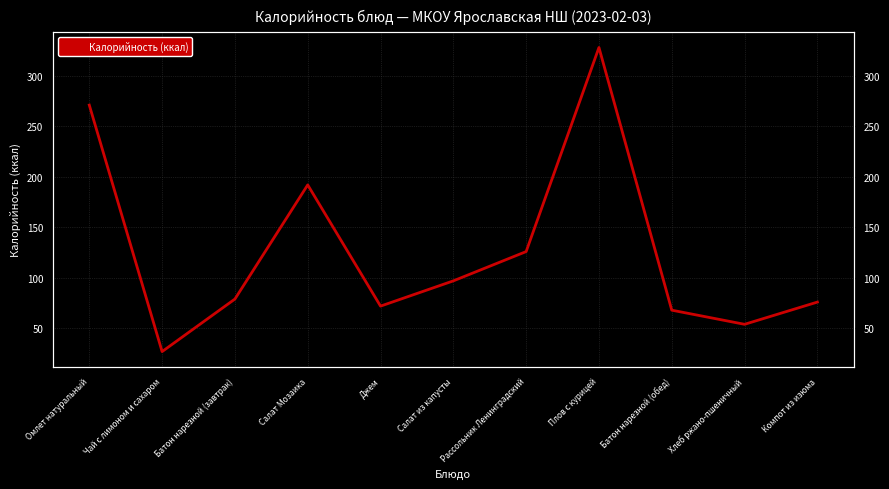

Reading left to right, what are all the values shown in this chart?

Омлет натуральный=271	Чай с лимоном и сахаром=27	Батон нарезной (завтрак)=79	Салат Мозаика=192	Джем=72	Салат из капусты=97	Рассольник Ленинградский=126	Плов с курицей=328	Батон нарезной (обед)=68	Хлеб ржано-пшеничный=54	Компот из изюма=76